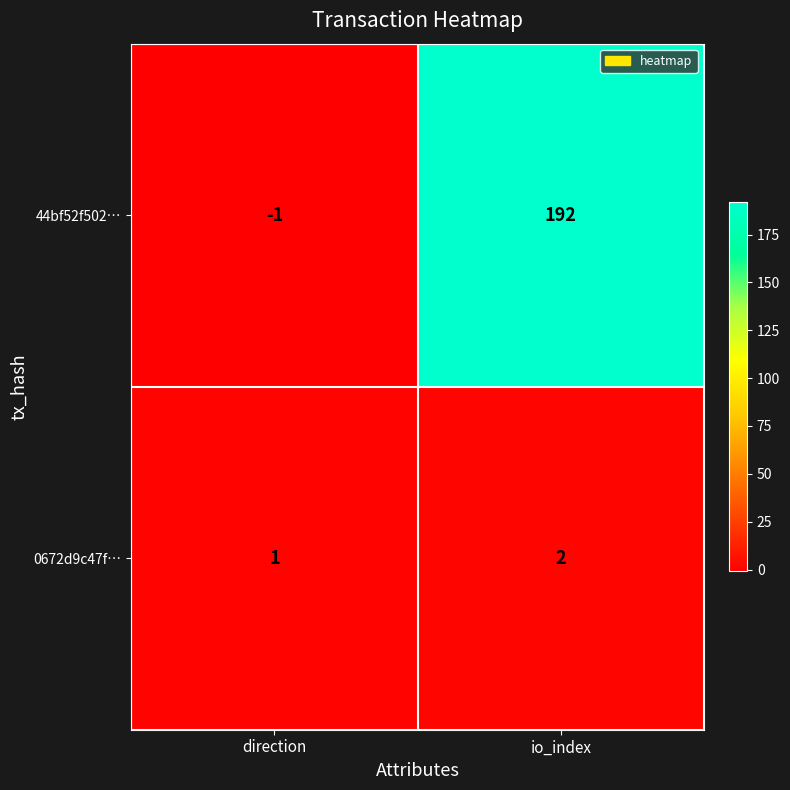

Reading left to right, transcribe all the data shown in this chart.

44bf52f502…: -1	192
0672d9c47f…: 1	2